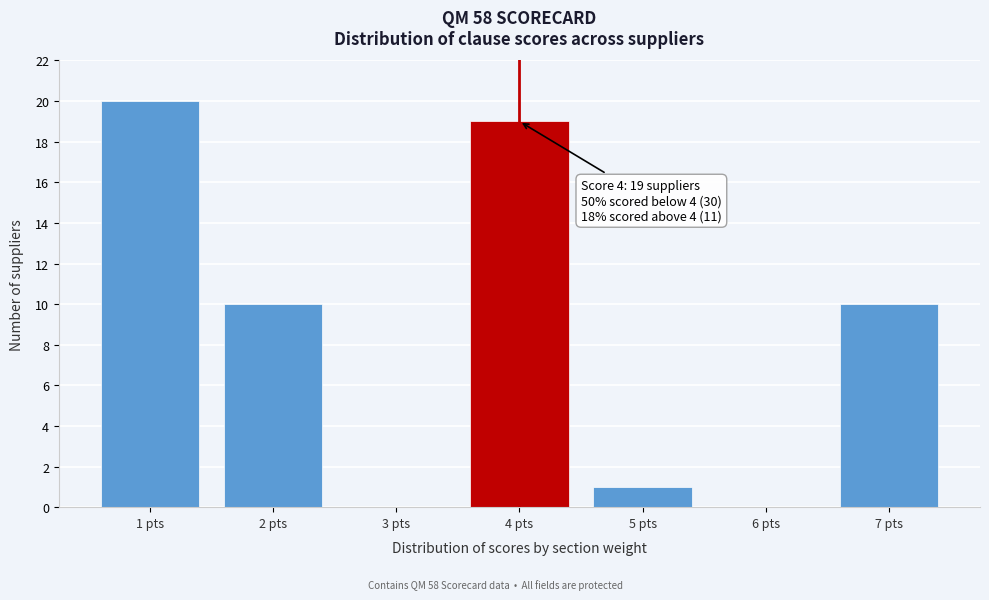

Reading left to right, transcribe all the data shown in this chart.

1 pts=20	2 pts=10	3 pts=0	4 pts=19	5 pts=1	6 pts=0	7 pts=10